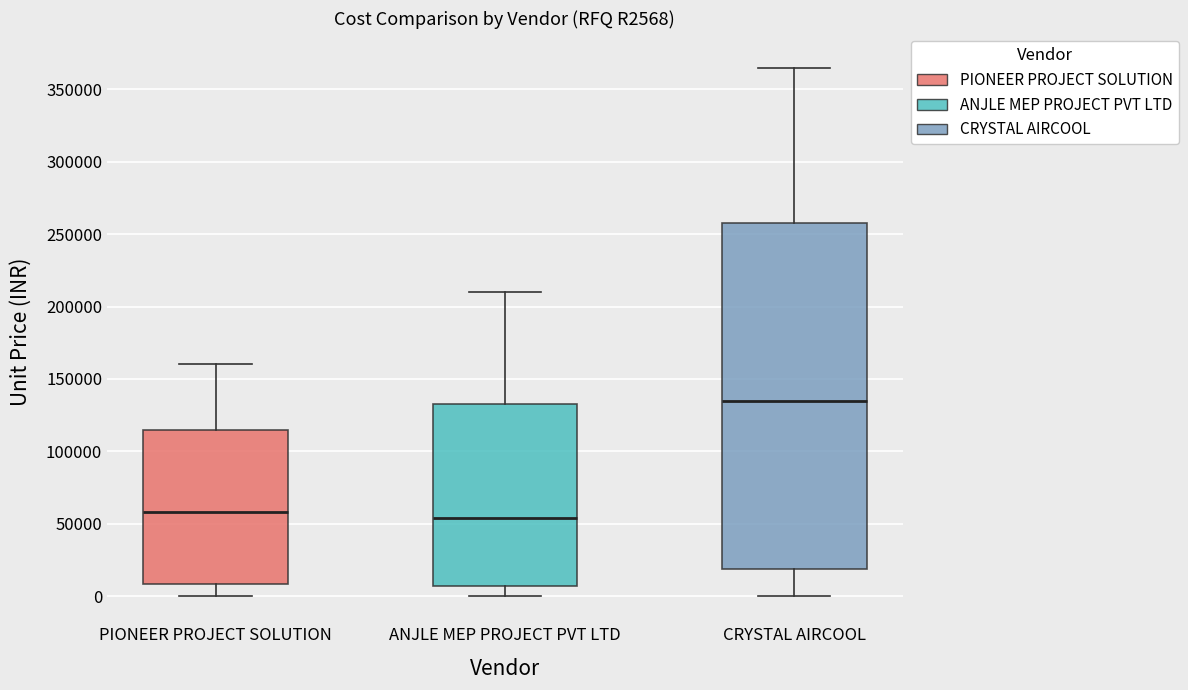

Reading left to right, read every box against the y-axis: the position of its median line, the range the box covers, and the ends of its whiskers. The values are not printed on the chart, so give them approximately, as read against the axis.

PIONEER PROJECT SOLUTION: median 60000, box 10000 to 115000, whiskers 0 to 160000
ANJLE MEP PROJECT PVT LTD: median 55000, box 5000 to 135000, whiskers 0 to 210000
CRYSTAL AIRCOOL: median 135000, box 20000 to 260000, whiskers 0 to 365000